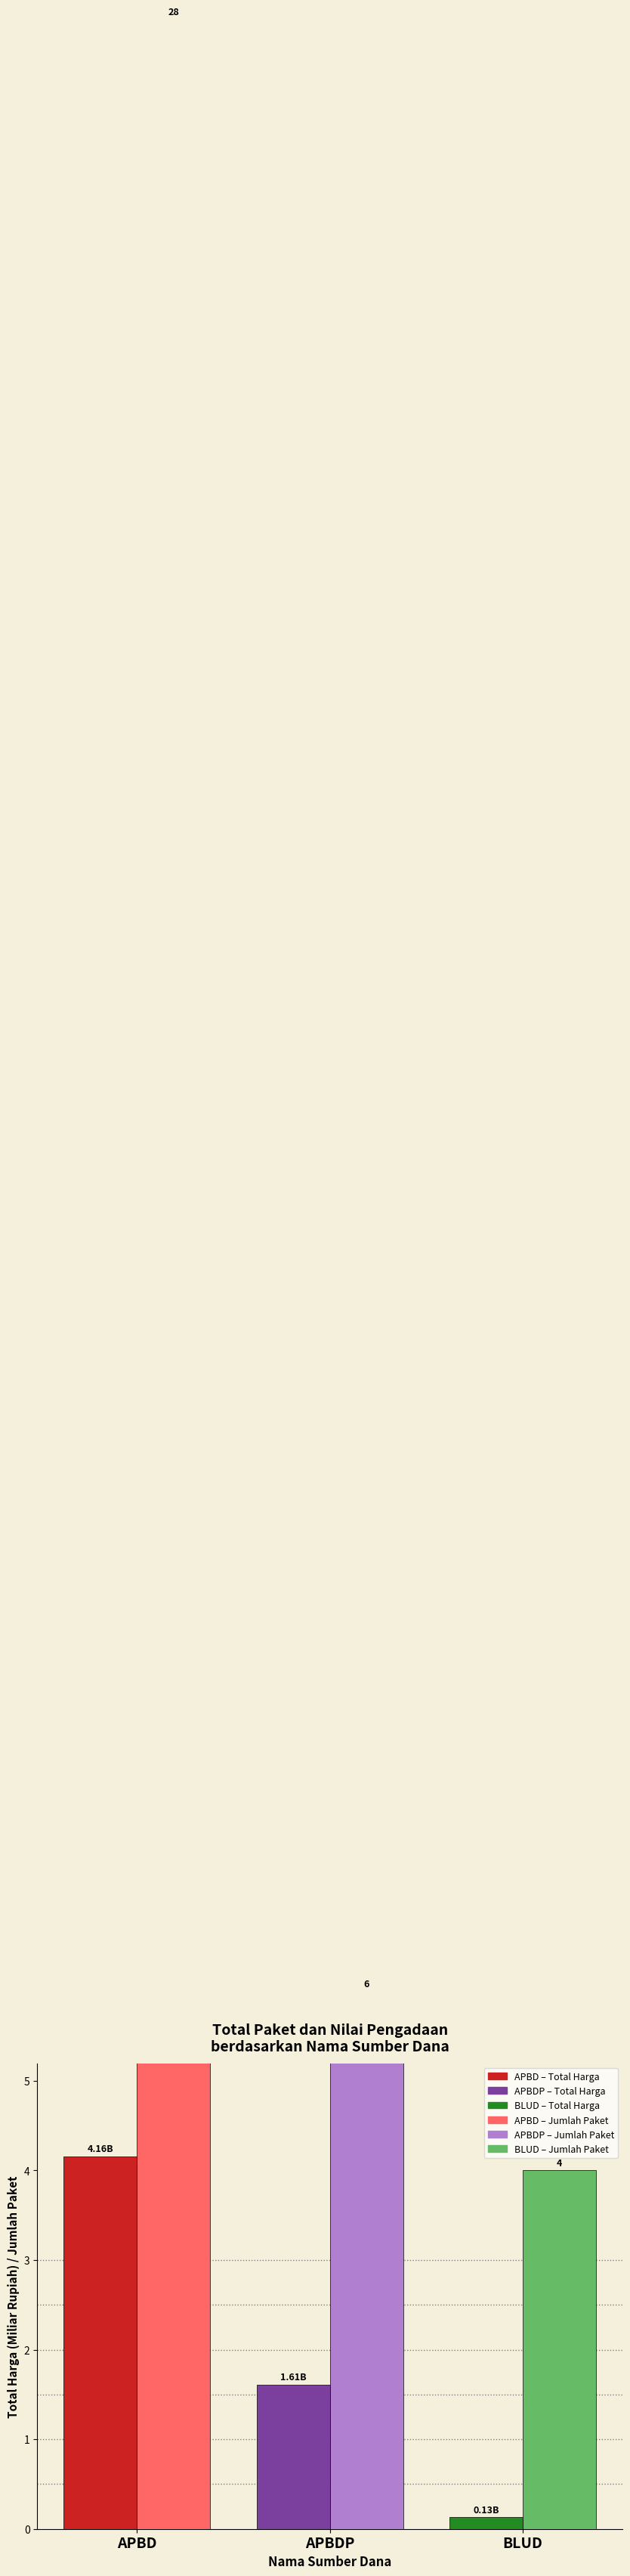

How many bars are there in total?

6